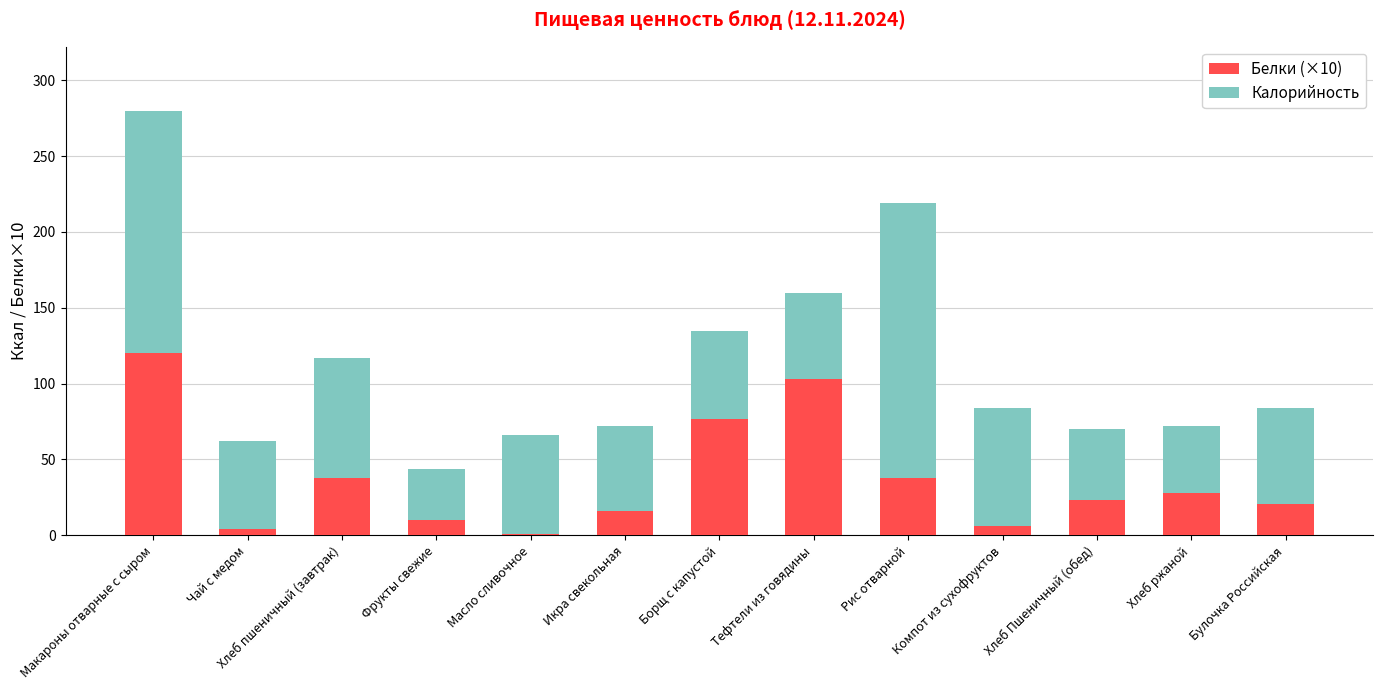

Which category has the highest value in the Белки (×10) series?

Макароны отварные с сыром